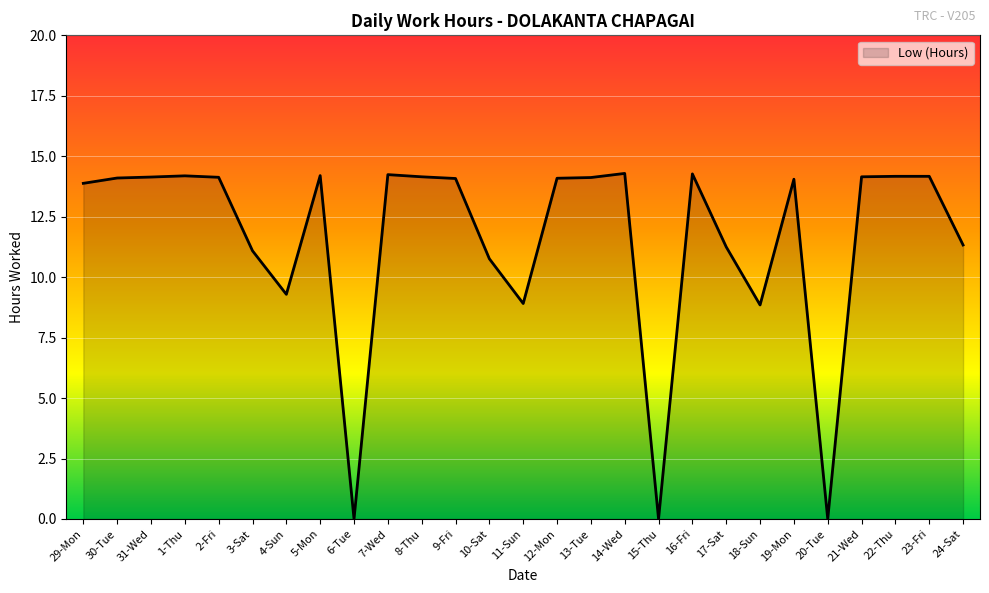

What position from the left is 3-Sat?

6